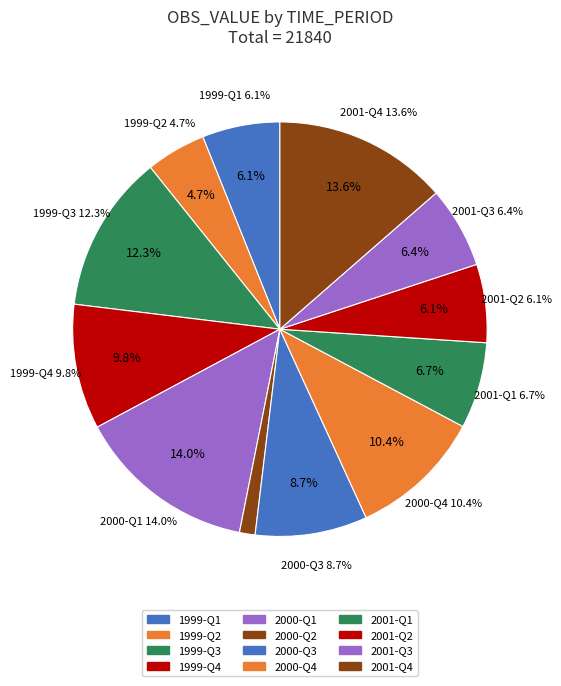

What is the change in value from 2000-Q4 to 2001-Q2?

-936